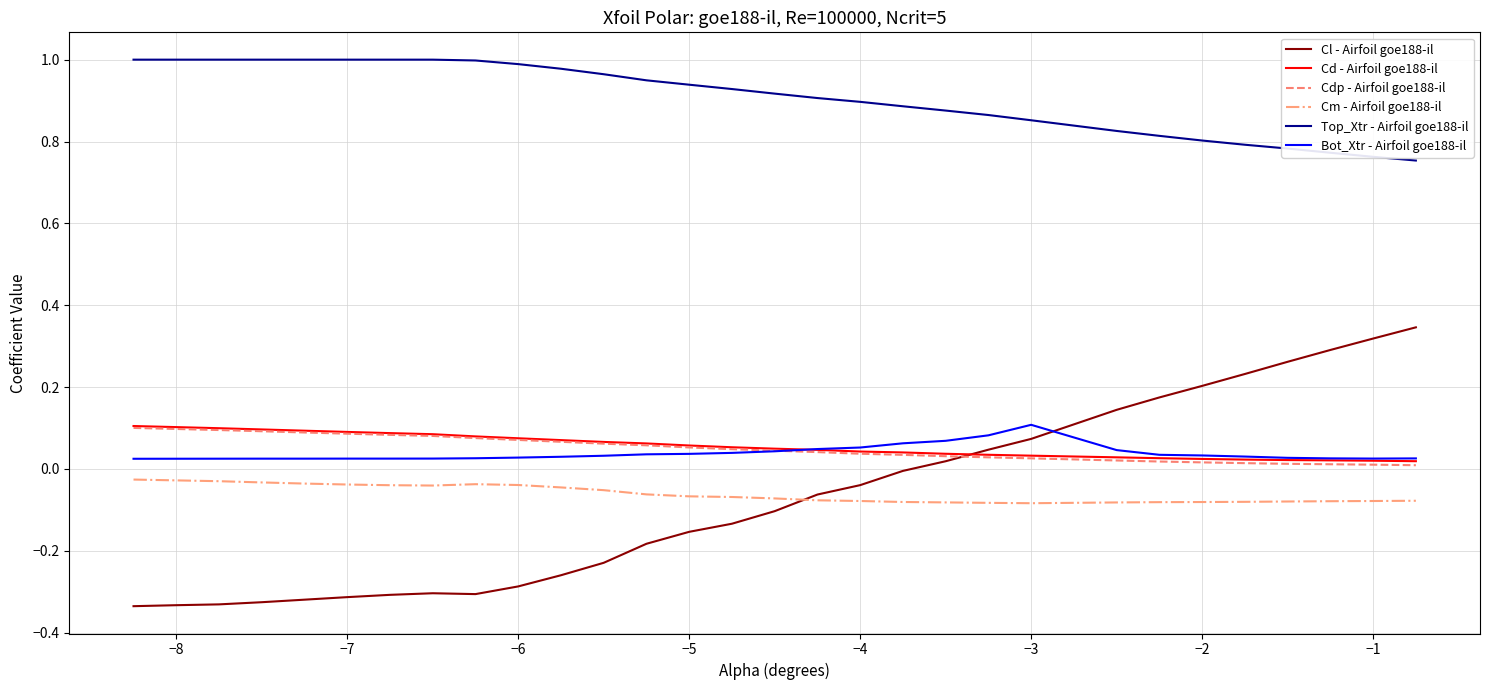

True or false: Top_Xtr - Airfoil goe188-il and Bot_Xtr - Airfoil goe188-il intersect in this chart.

False